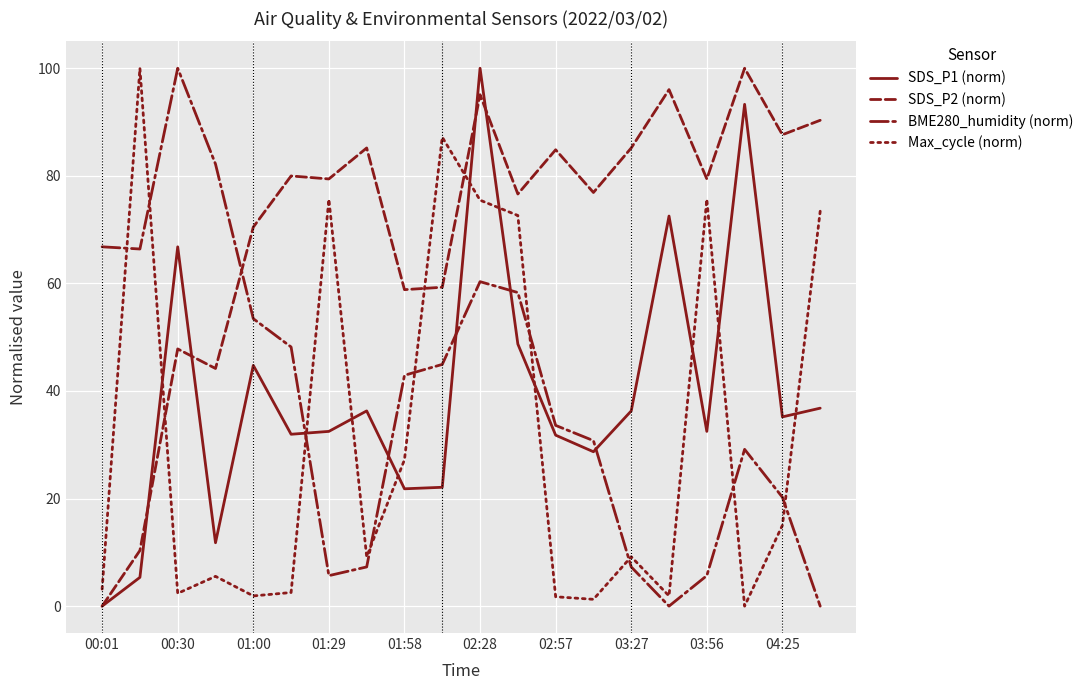

What is the highest value of the SDS_P1 (norm) series?

100.0